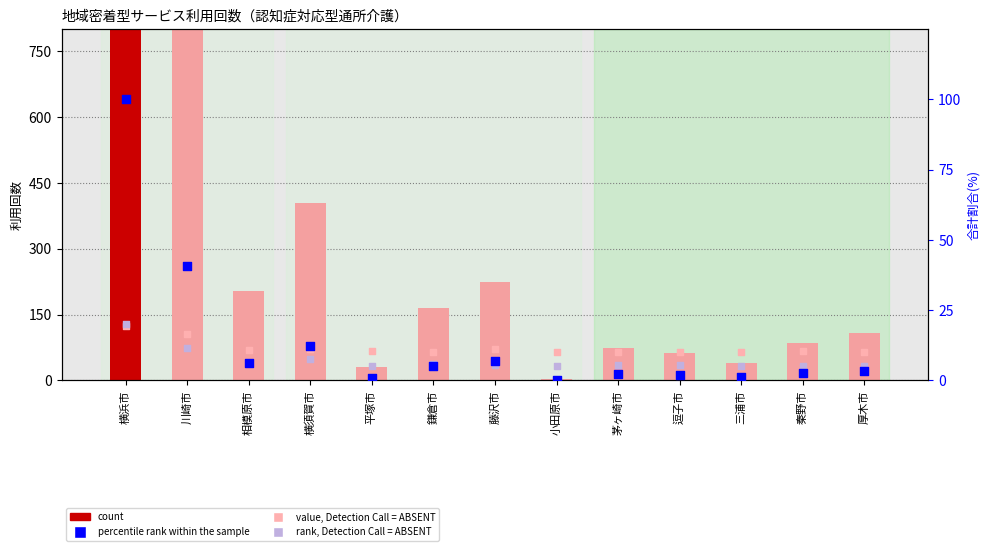

Which series reaches the maximum Y coordinate?

count